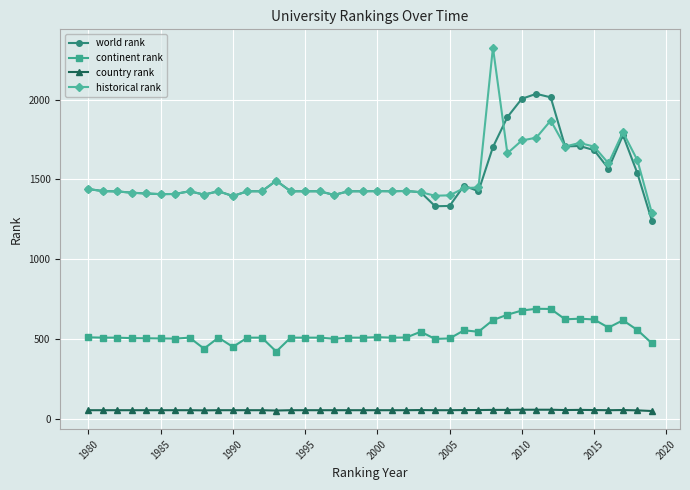

Rank the series by their maximum value, from highest to lowest.

historical rank, world rank, continent rank, country rank